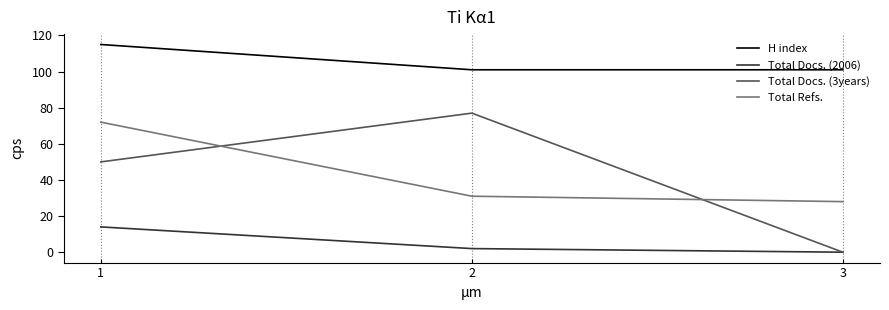

How many series are shown in this chart?

4